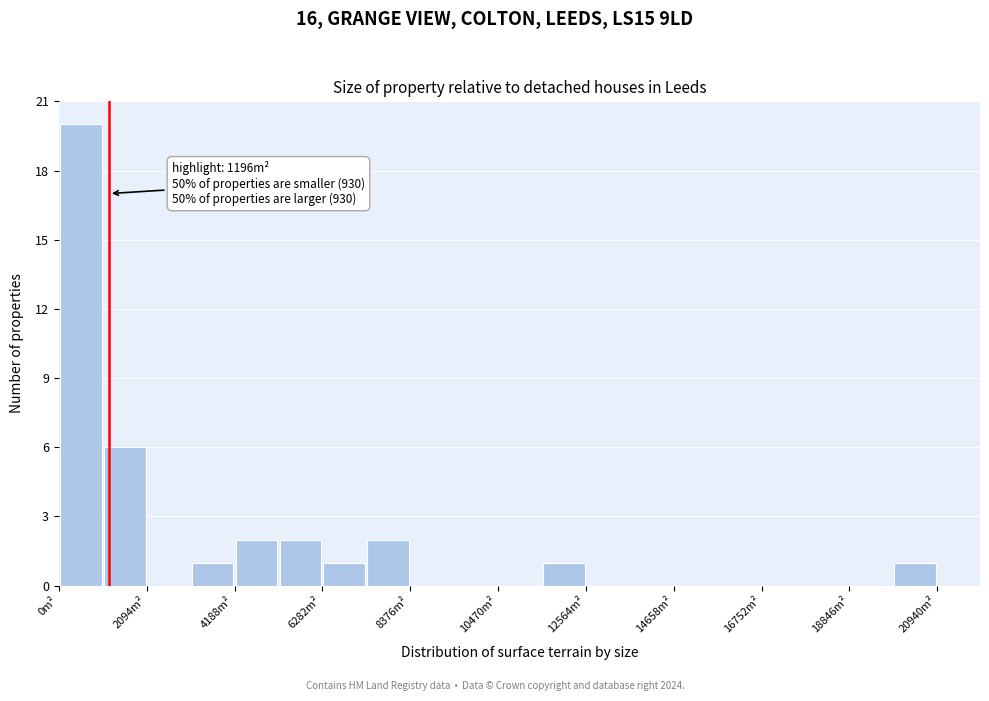

Read against the x-axis, roughly where is the centre of the tallest bar?

500